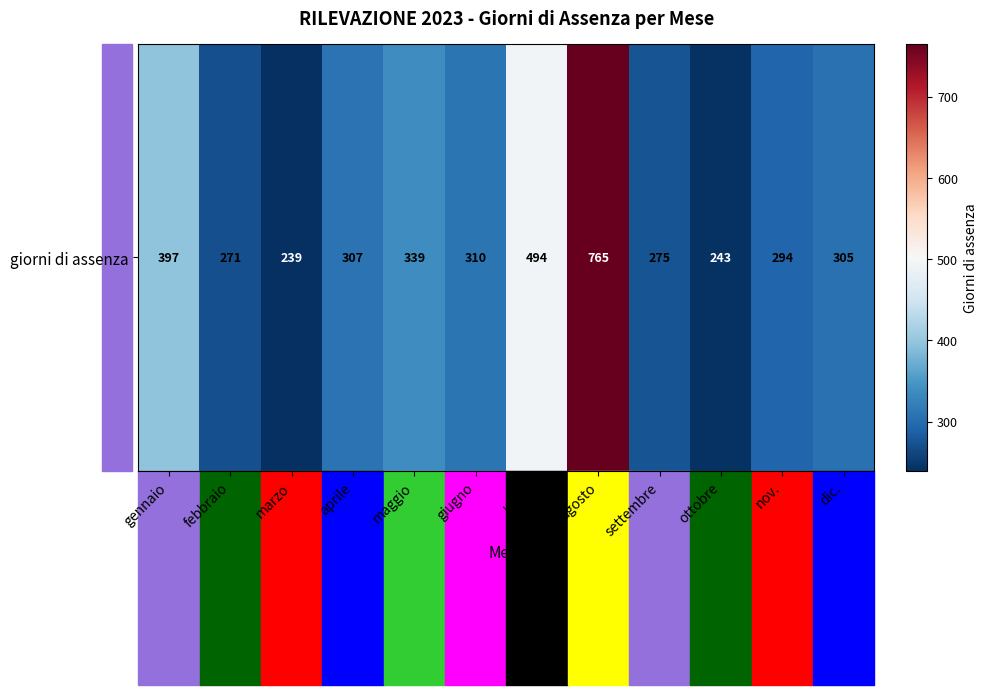

Approximately how many times larger is the value at luglio compared to marzo?

2.1